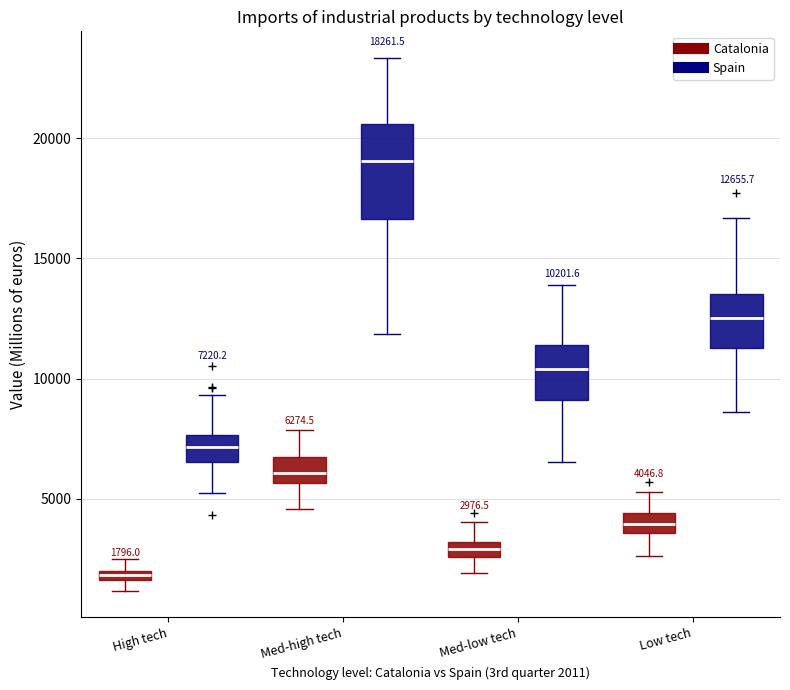

Comparing the boxes themselves (not the whiskers), which one is the tallest?

Med-high tech (Spain)